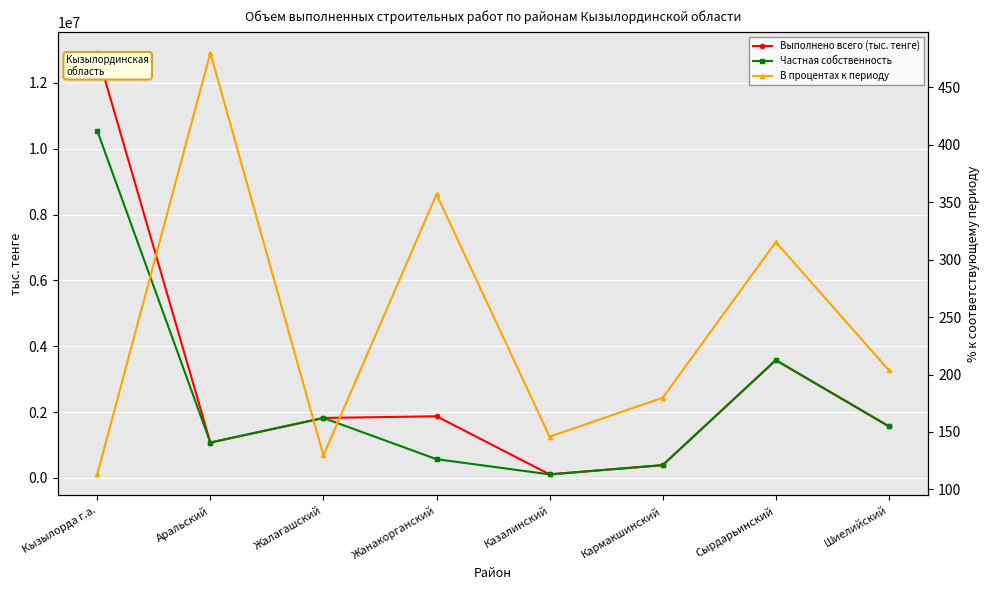

List the series in order of their peak value, lowest first.

В процентах к периоду, Частная собственность, Выполнено всего (тыс. тенге)